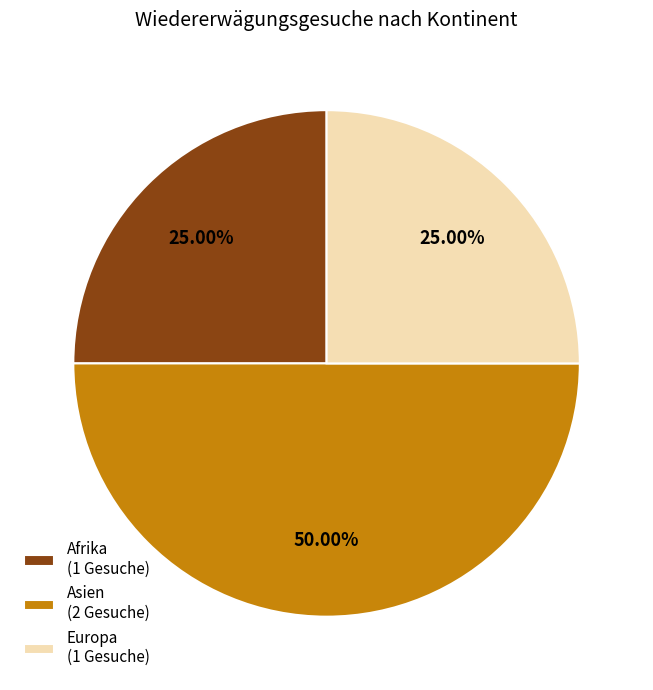

To the nearest percent, what is the combined percentage of Asien and Europa?

75%